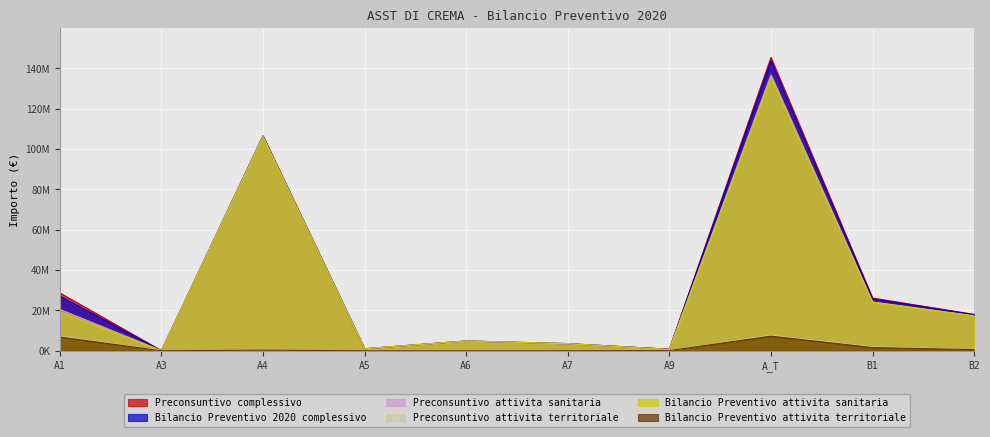

Which category has the highest value in the Bilancio Preventivo attivita territoriale series?

A_T